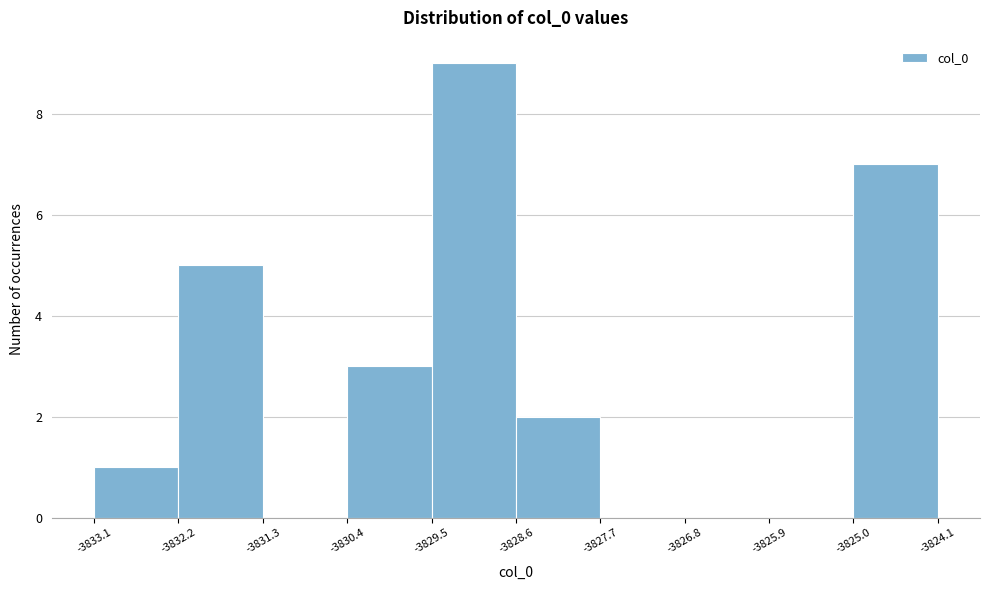

Reading left to right, list every bar in this chart as the range it spans on the x-axis followed by its height. The values are not printed on the chart, so give them approximately, as read against the axis.

-3833.1 to -3832.2: 1
-3832.2 to -3831.3: 5
-3831.3 to -3830.4: 0
-3830.4 to -3829.5: 3
-3829.5 to -3828.6: 9
-3828.6 to -3827.7: 2
-3827.7 to -3826.8: 0
-3826.8 to -3825.9: 0
-3825.9 to -3825.0: 0
-3825.0 to -3824.1: 7